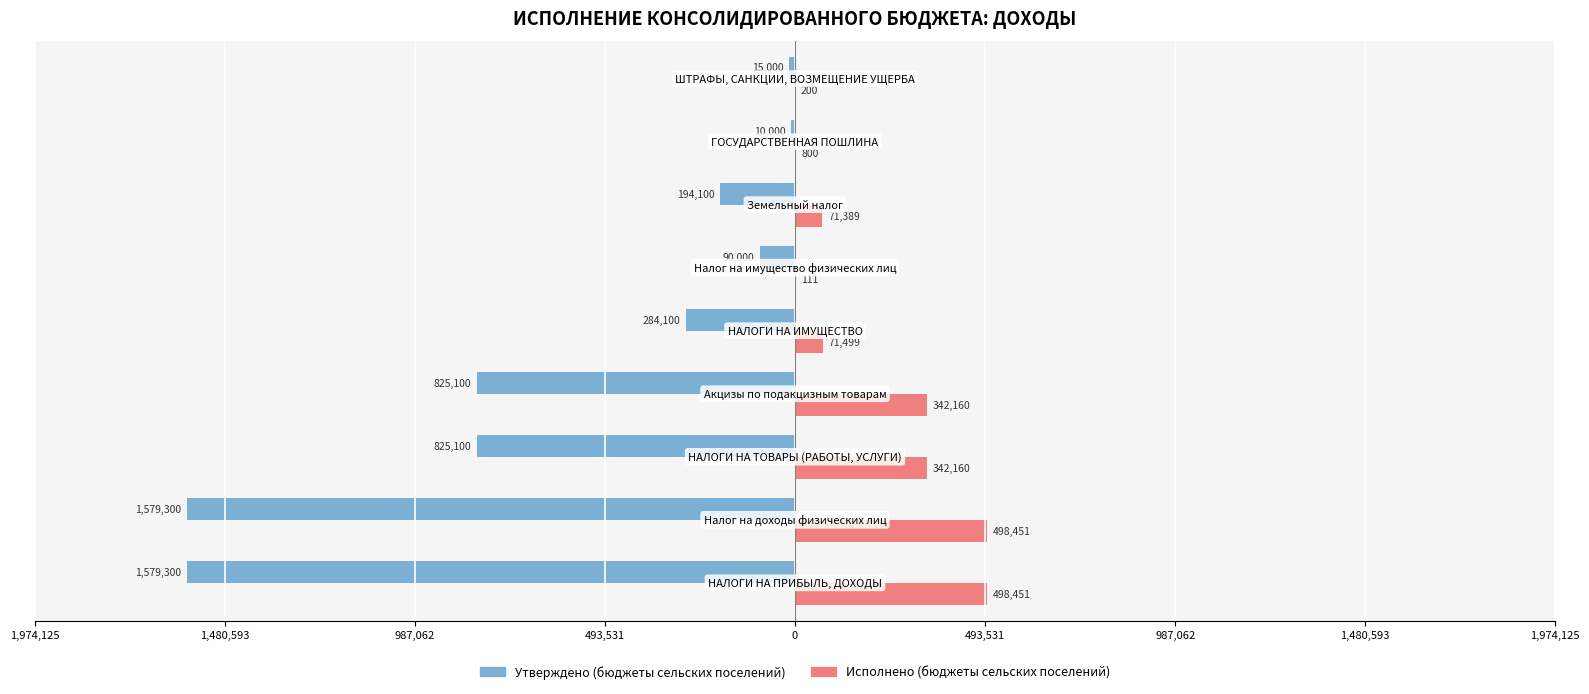

List the series in order of their peak value, highest first.

Исполнено (бюджеты сельских поселений), Утверждено (бюджеты сельских поселений)